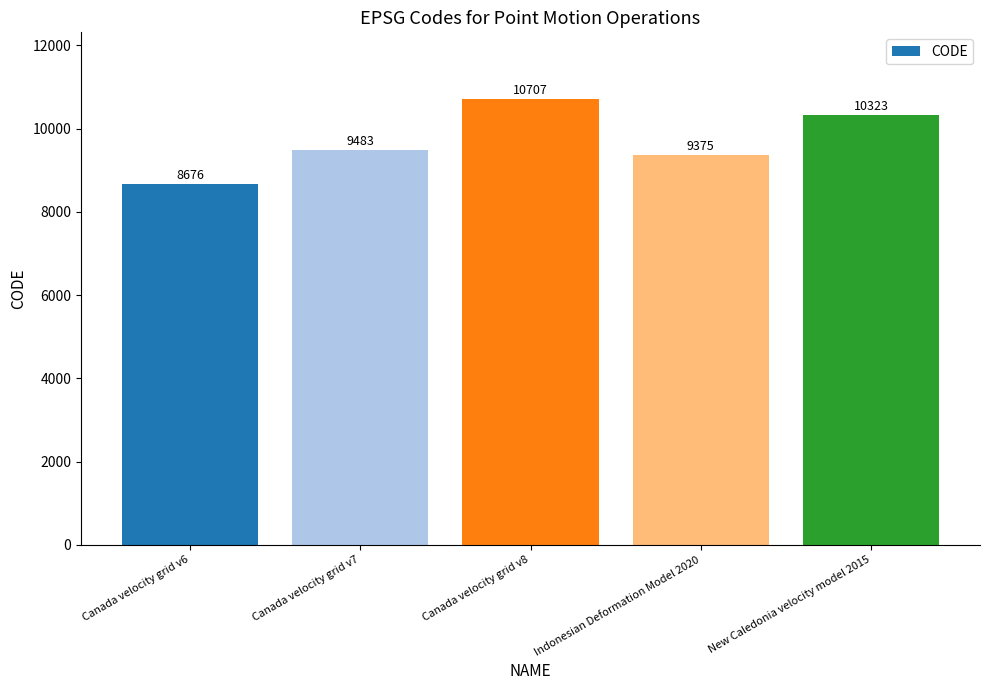

Does the chart contain stacked bars?

No